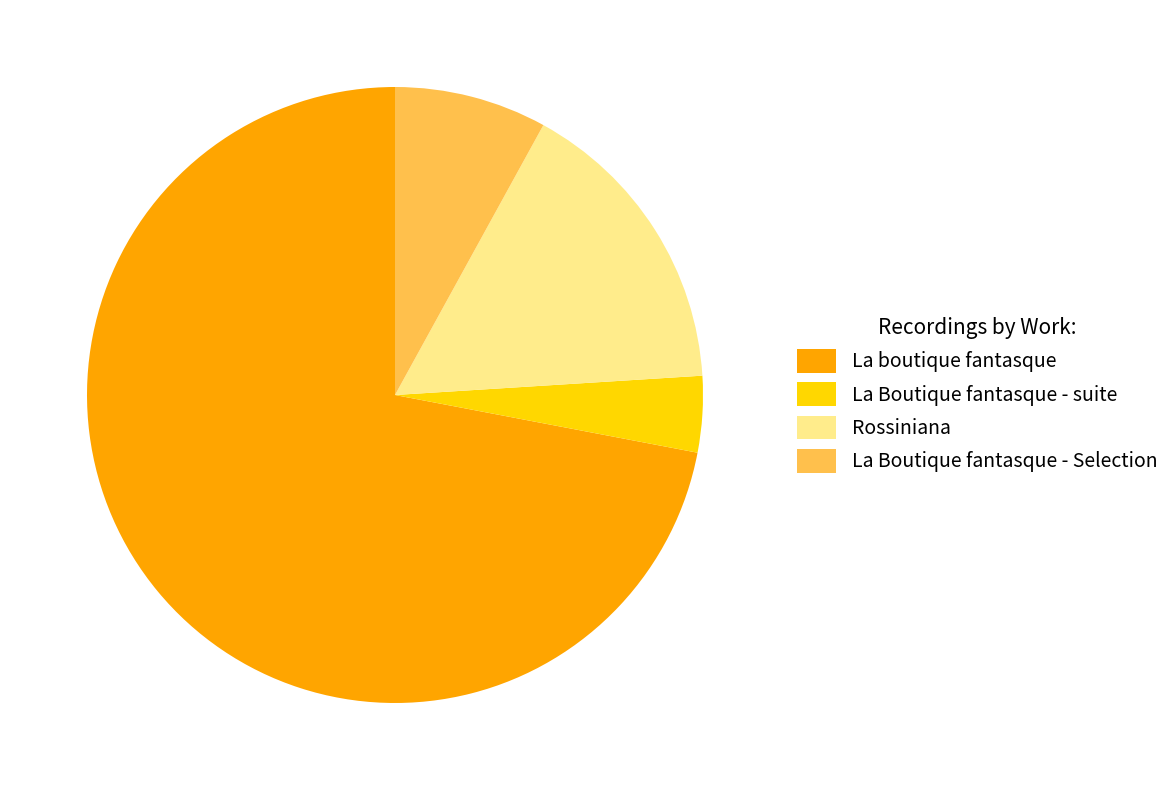

Do Rossiniana and La Boutique fantasque - suite together represent more than half of the pie?

No